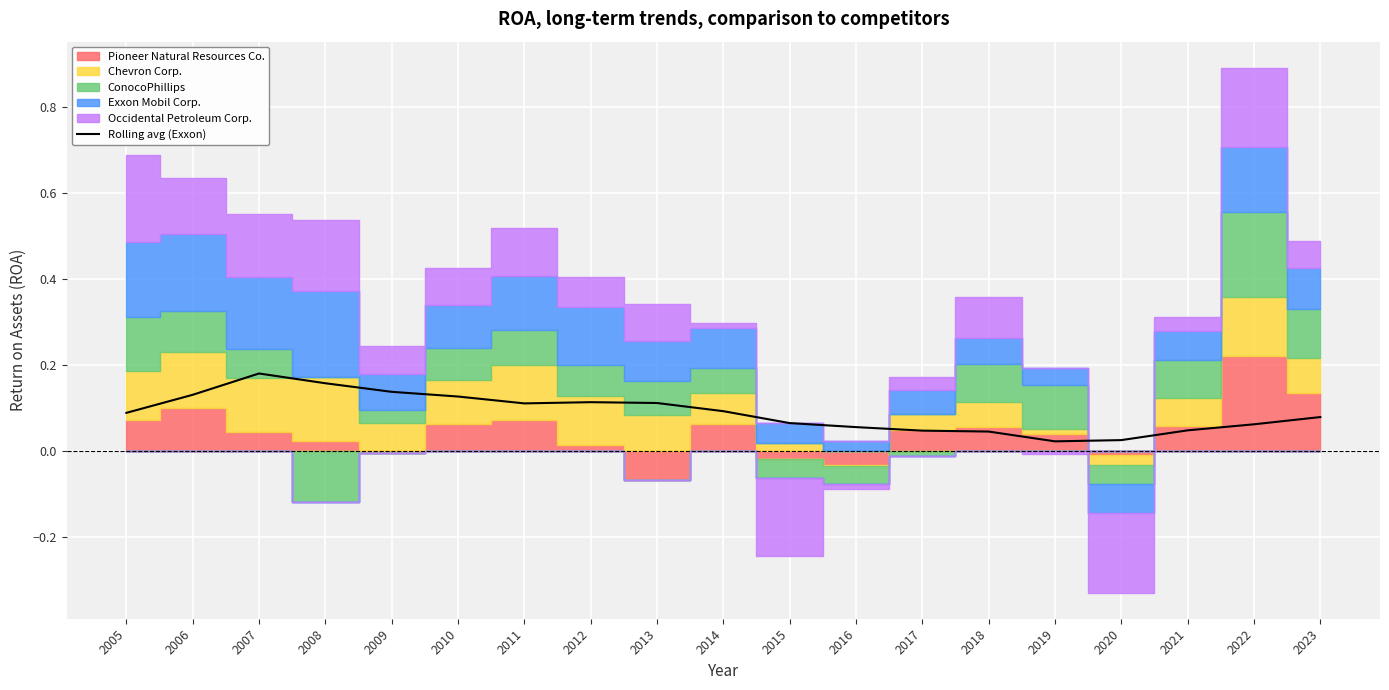

What is the maximum value shown in the chart?

0.2